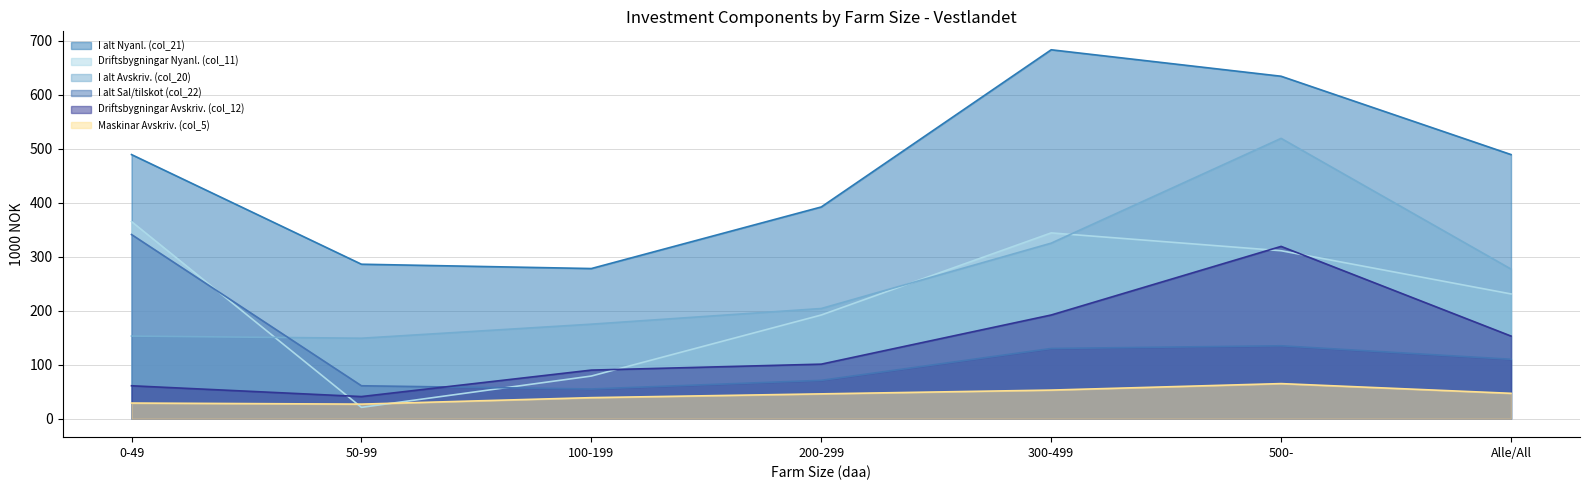

What is the label of the 5th point from the right?

100-199